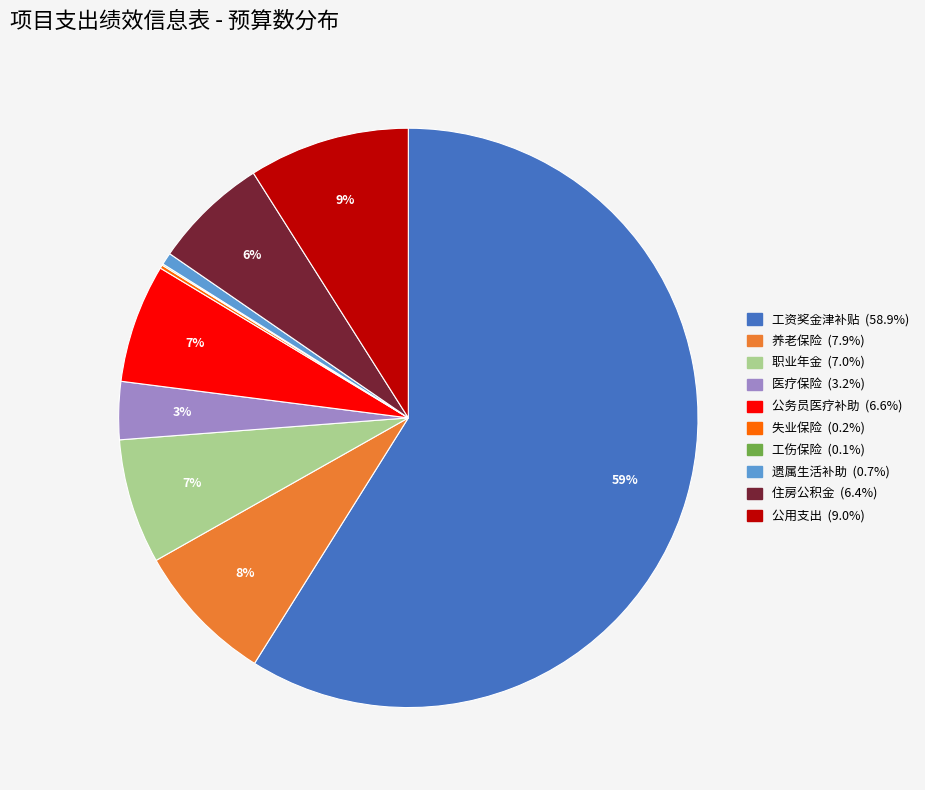

True or false: 公用支出 accounts for 9% of the total.

True